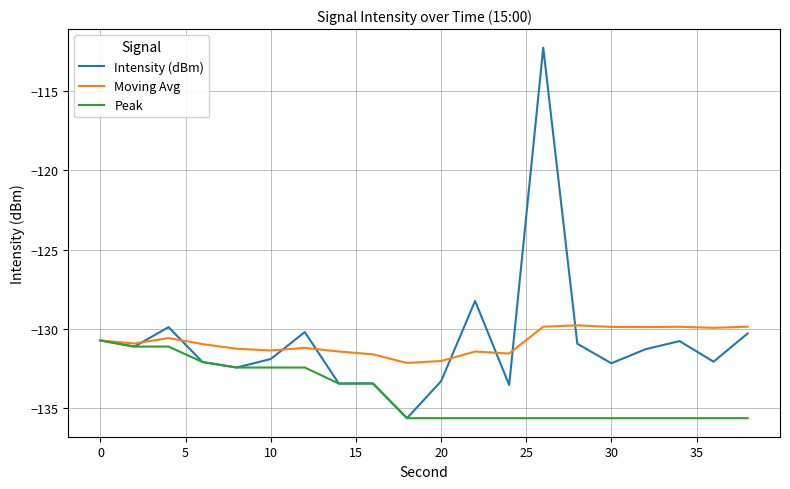

What is the highest value of the Peak series?

-130.7